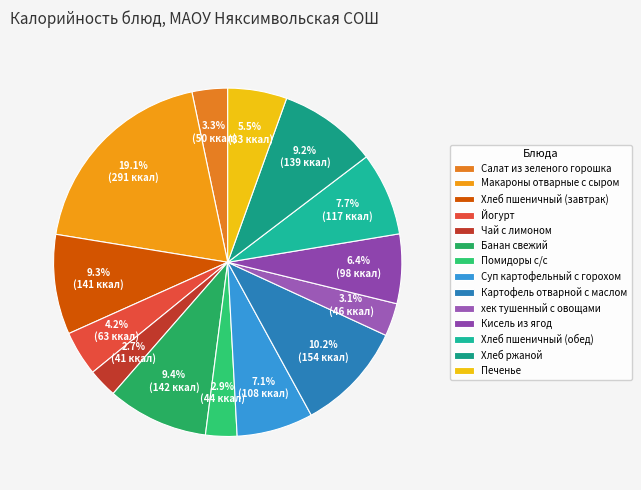

To the nearest percent, what is the difference between the Хлеб пшеничный (завтрак) and Салат из зеленого горошка slice percentages?

6%